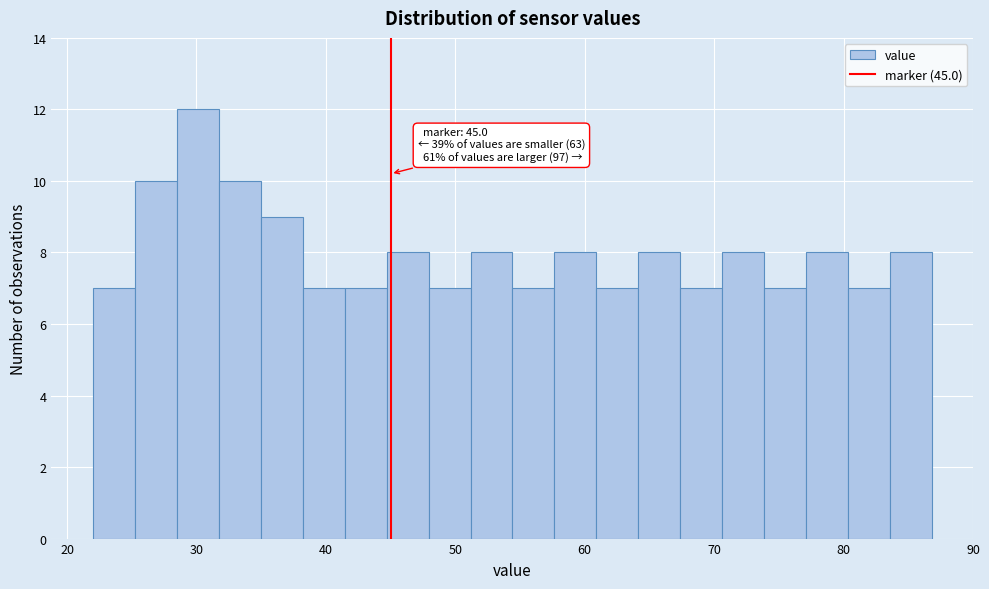

Read against the x-axis, roughly where is the centre of the tallest bar?

30